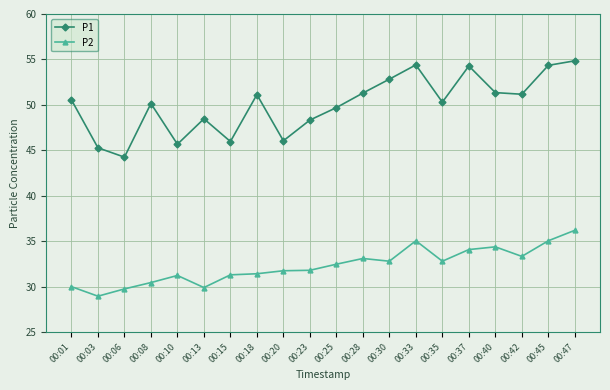

Which label corresponds to the largest value in the chart?

00:47